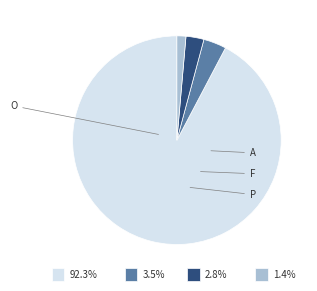

True or false: F accounts for 4% of the total.

True